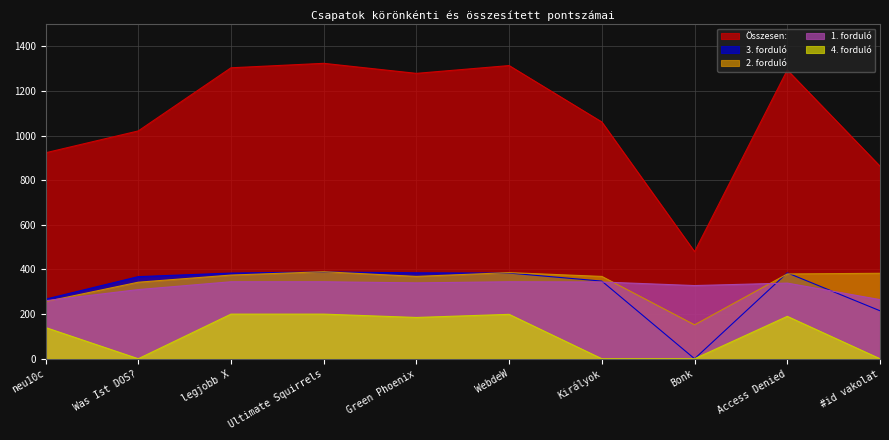

Where does the Összesen: series first go above 1279?

legjobb X